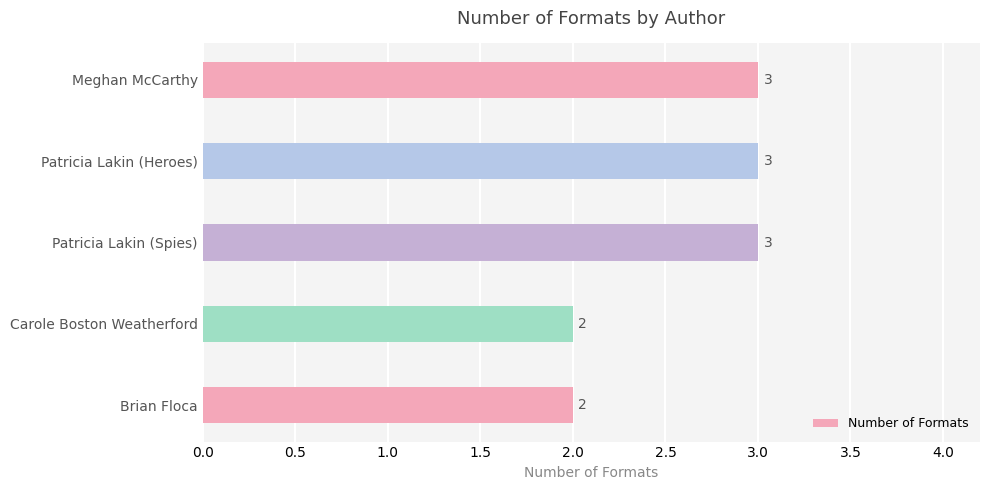

What is the average value?

3